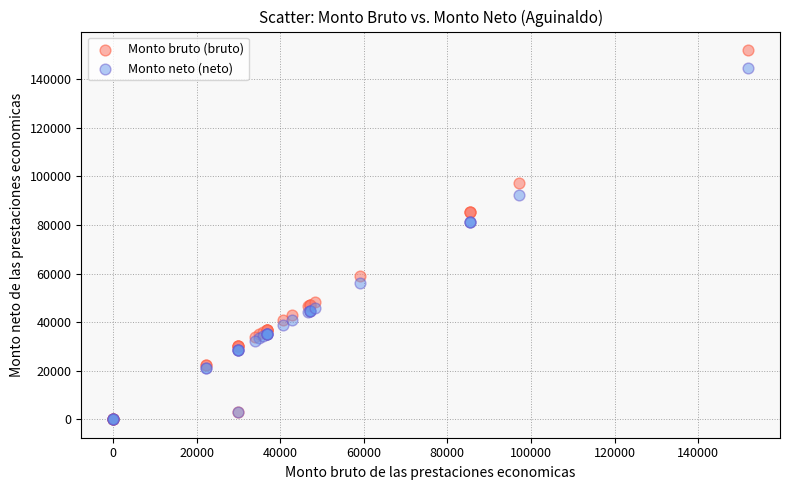

Which series reaches the maximum Y coordinate?

Monto bruto (bruto)